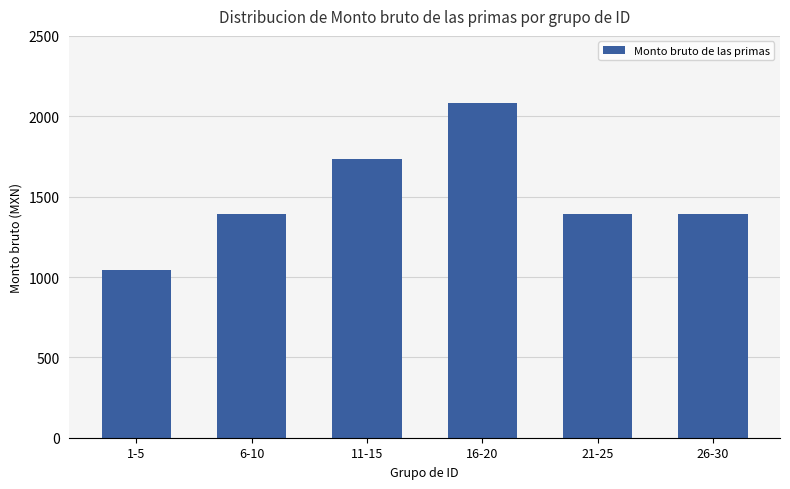

Where does the data first go above 1389?

6-10